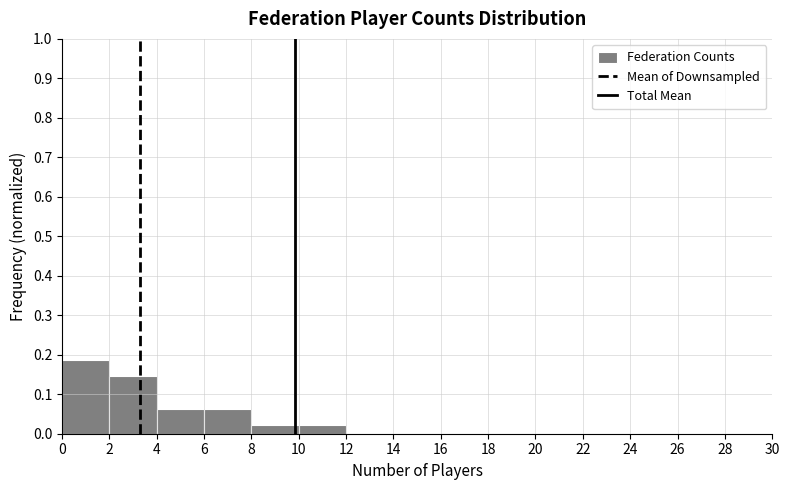

Reading left to right, transcribe this chart: for each bar, give the range it covers on the x-axis and its height. The values are not printed on the chart, so give them approximately, as read against the axis.

0 to 2: 0.19
2 to 4: 0.15
4 to 6: 0.06
6 to 8: 0.06
8 to 10: 0.02
10 to 12: 0.02
12 to 14: 0
14 to 16: 0
16 to 18: 0
18 to 20: 0
20 to 22: 0
22 to 24: 0
24 to 26: 0
26 to 28: 0
28 to 30: 0